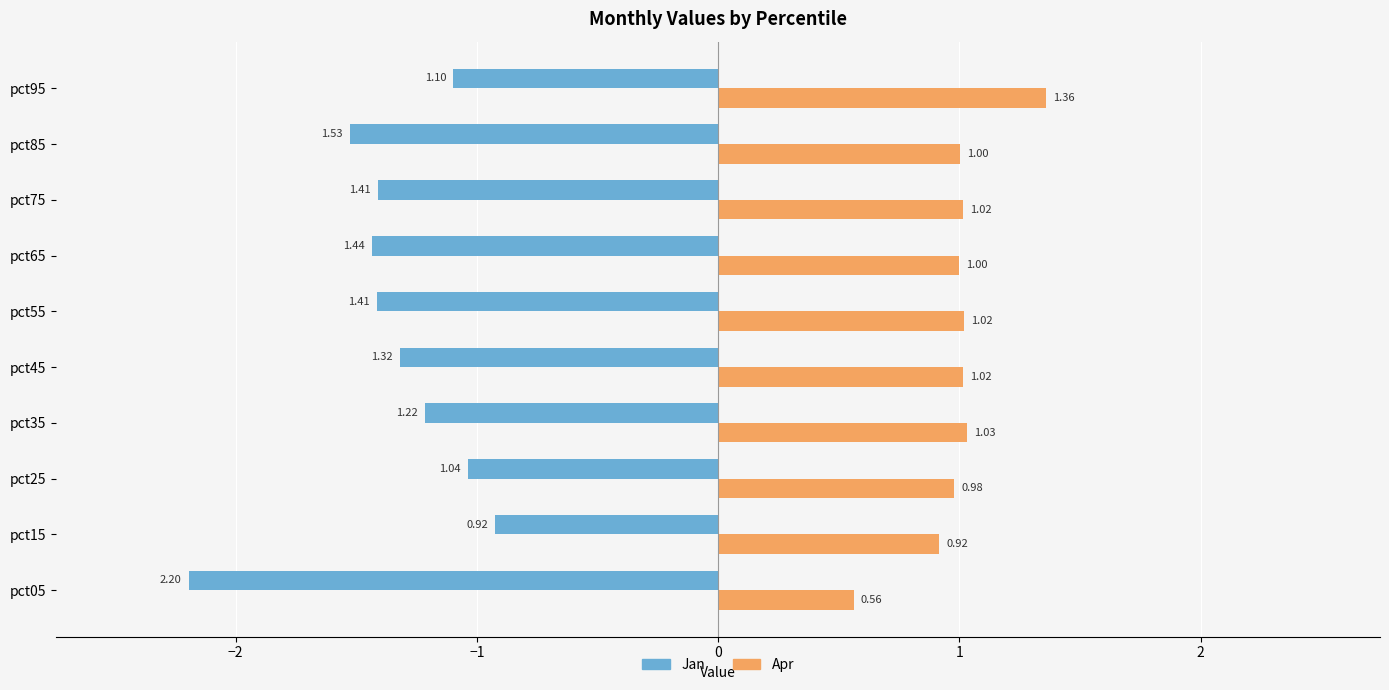

What is the difference between the highest and lowest values at pct85?

2.5